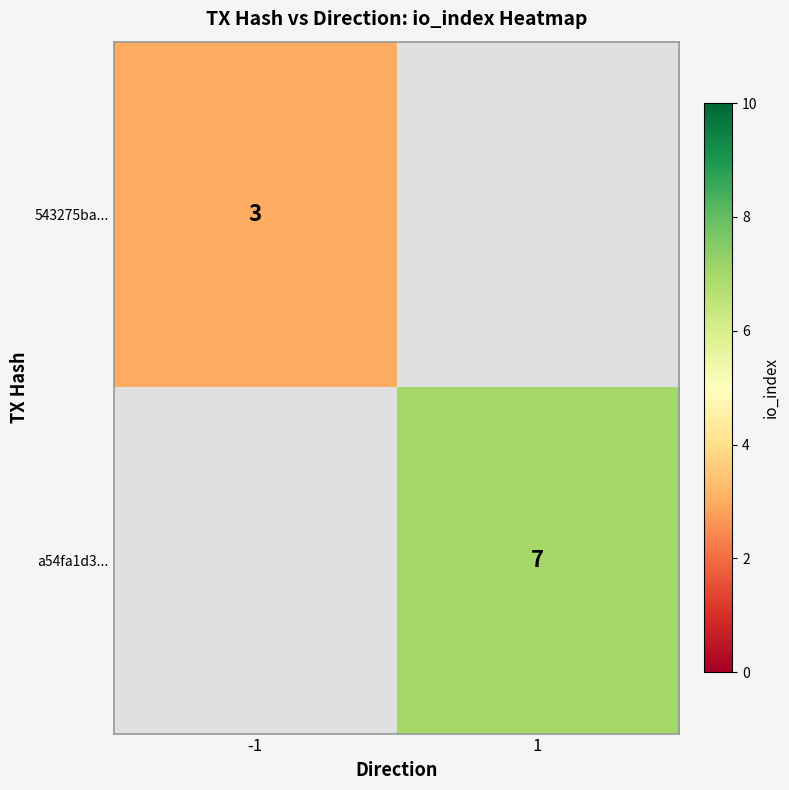

Which label corresponds to the largest value in the chart?

1